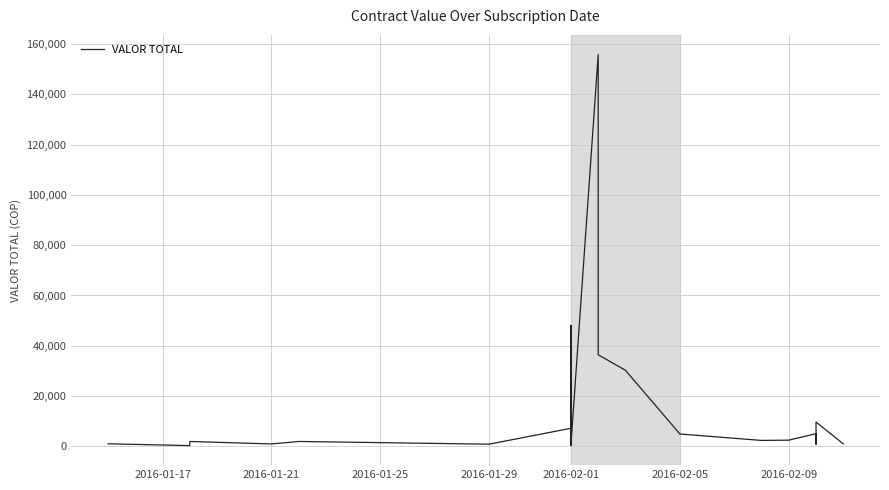

The chart shows a value of 2740.3 at 2016-01-25. True or false?

False